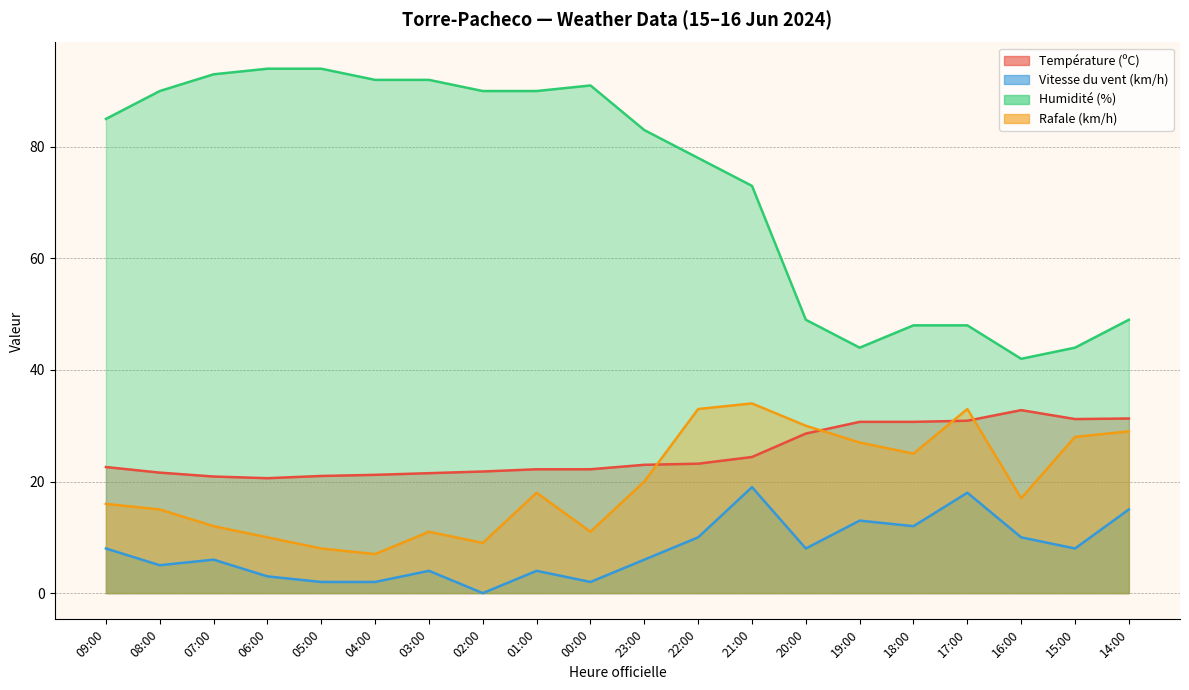

The Température (ºC) series shows 20.2 at 17:00. True or false?

False